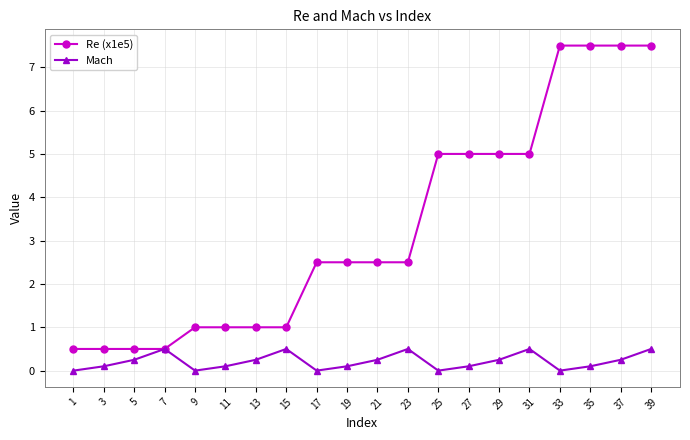

The value of Re (x1e5) at 15 is 0.2. True or false?

False